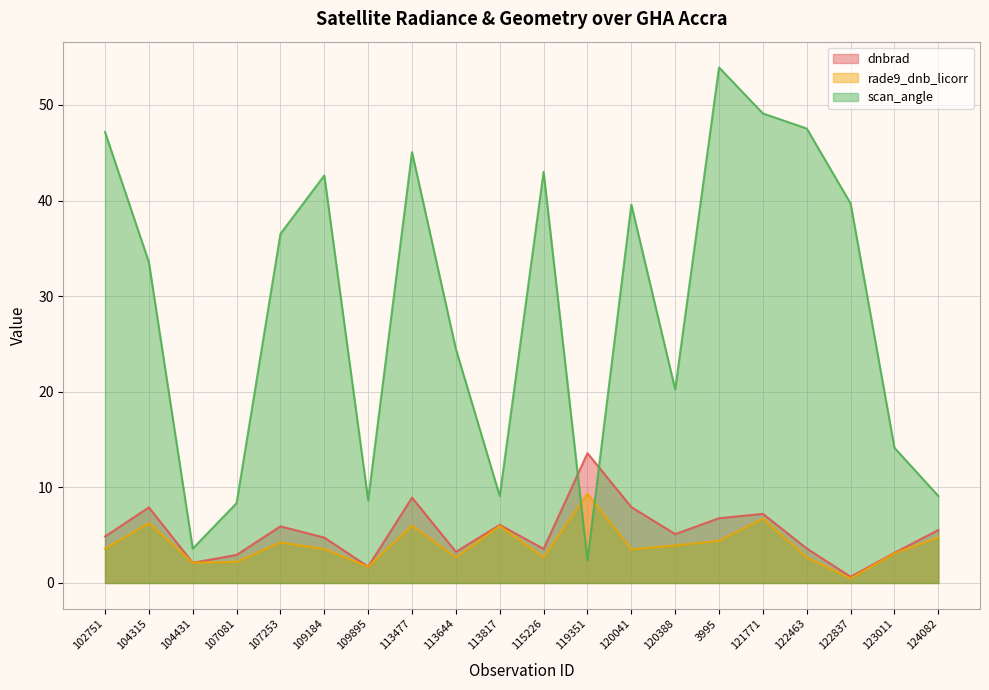

What is the approximate value of rade9_dnb_licorr at 102751?

3.6